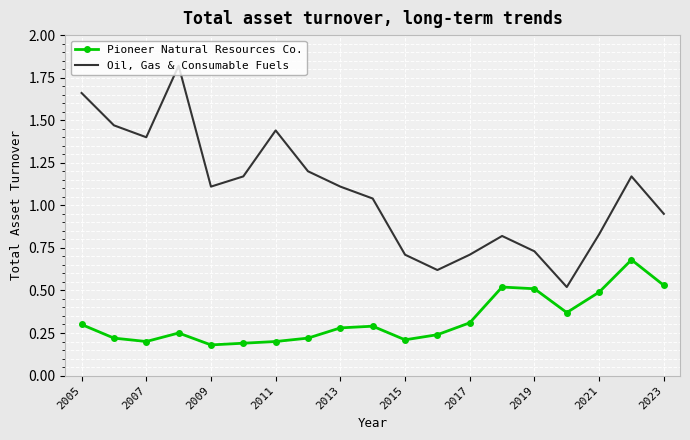

List the series in order of their overall mean, highest first.

Oil, Gas & Consumable Fuels, Pioneer Natural Resources Co.